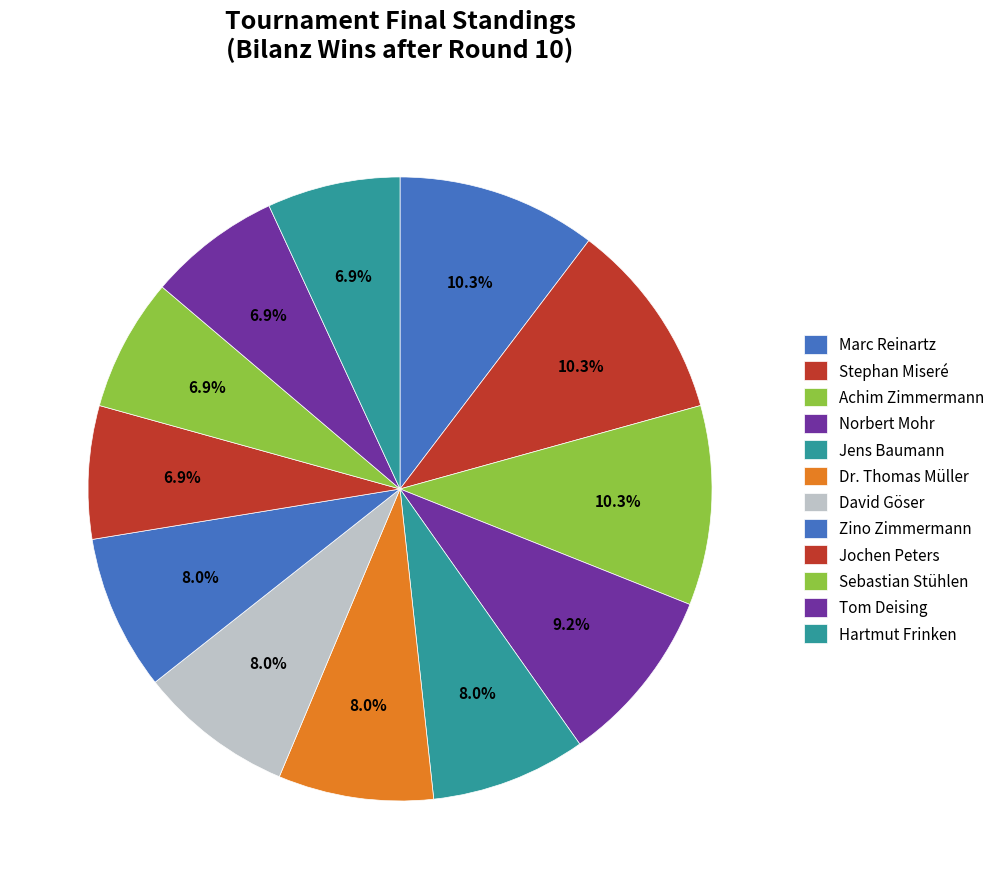

Count the number of slices in the pie.

12